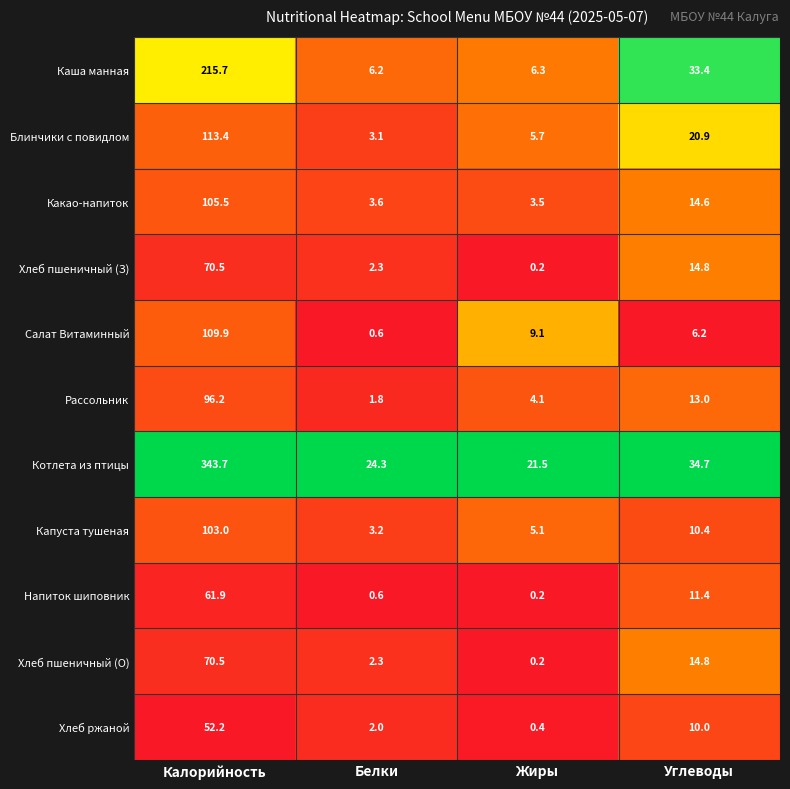

What is the difference between the second highest and minimum values in the Каша манная series?

27.2